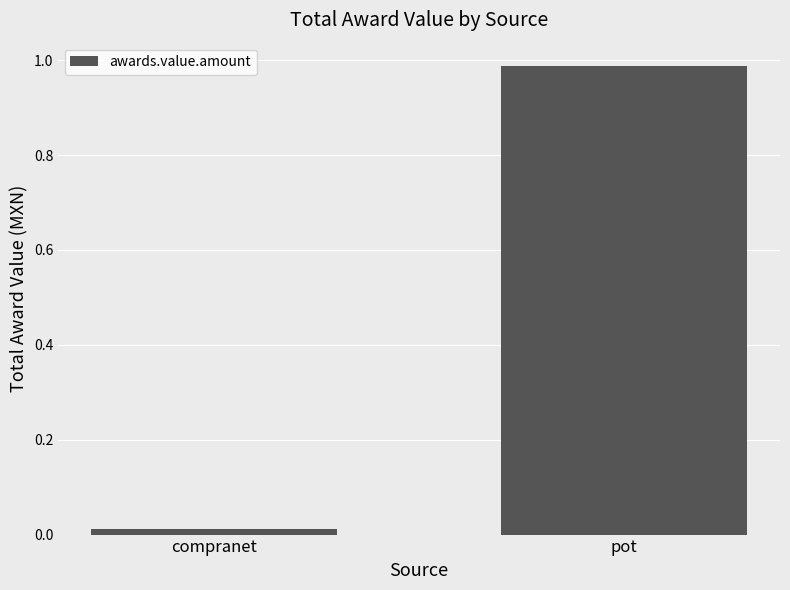

Where is the data nearest to the value 0?

compranet